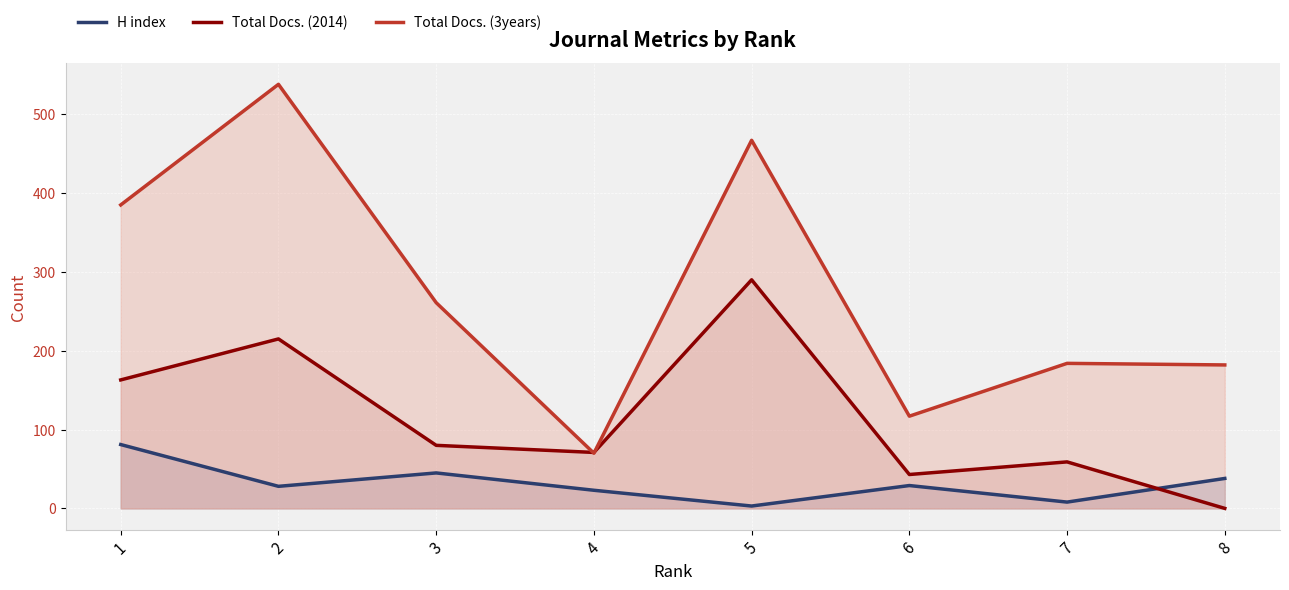

Reading left to right, list all the values displayed in this chart.

H index: 1=81	2=28	3=45	4=23	5=3	6=29	7=8	8=38
Total Docs. (2014): 1=163	2=215	3=80	4=71	5=290	6=43	7=59	8=0
Total Docs. (3years): 1=385	2=538	3=261	4=70	5=467	6=117	7=184	8=182